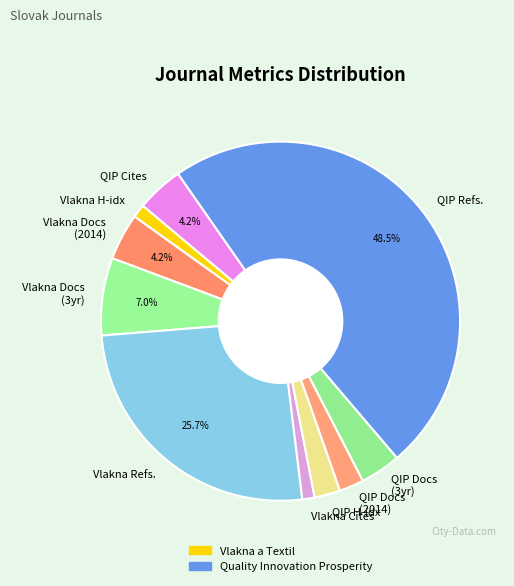

To the nearest percent, what is the difference between the largest and smallest slice percentages?

47%